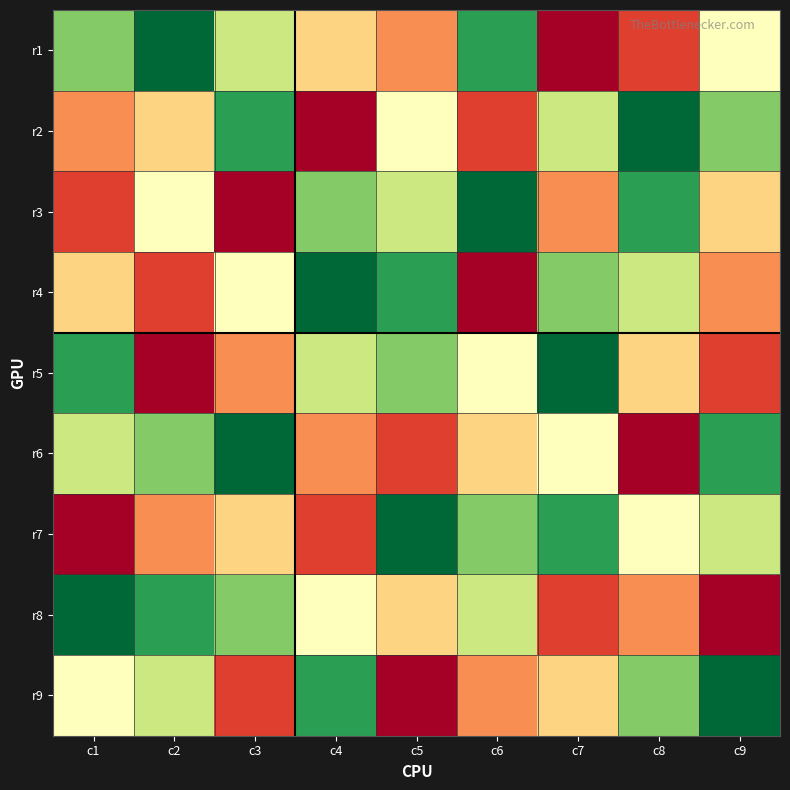

Reading left to right, list all the values displayed in this chart.

r1: c1=7	c2=9	c3=6	c4=4	c5=3	c6=8	c7=1	c8=2	c9=5
r2: c1=3	c2=4	c3=8	c4=1	c5=5	c6=2	c7=6	c8=9	c9=7
r3: c1=2	c2=5	c3=1	c4=7	c5=6	c6=9	c7=3	c8=8	c9=4
r4: c1=4	c2=2	c3=5	c4=9	c5=8	c6=1	c7=7	c8=6	c9=3
r5: c1=8	c2=1	c3=3	c4=6	c5=7	c6=5	c7=9	c8=4	c9=2
r6: c1=6	c2=7	c3=9	c4=3	c5=2	c6=4	c7=5	c8=1	c9=8
r7: c1=1	c2=3	c3=4	c4=2	c5=9	c6=7	c7=8	c8=5	c9=6
r8: c1=9	c2=8	c3=7	c4=5	c5=4	c6=6	c7=2	c8=3	c9=1
r9: c1=5	c2=6	c3=2	c4=8	c5=1	c6=3	c7=4	c8=7	c9=9